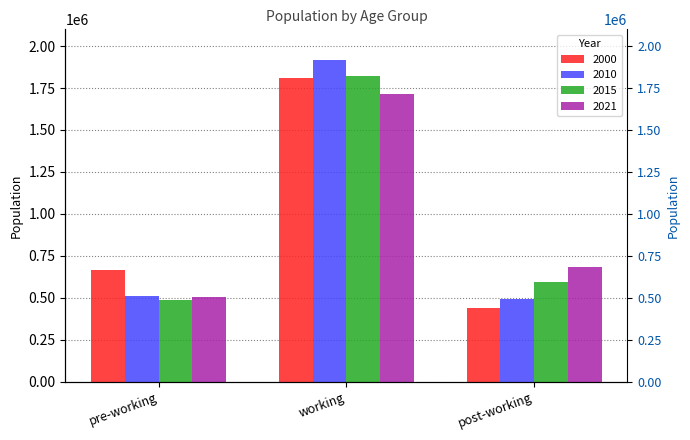

Rank the series by their average value, from highest to lowest.

2010, 2000, 2015, 2021